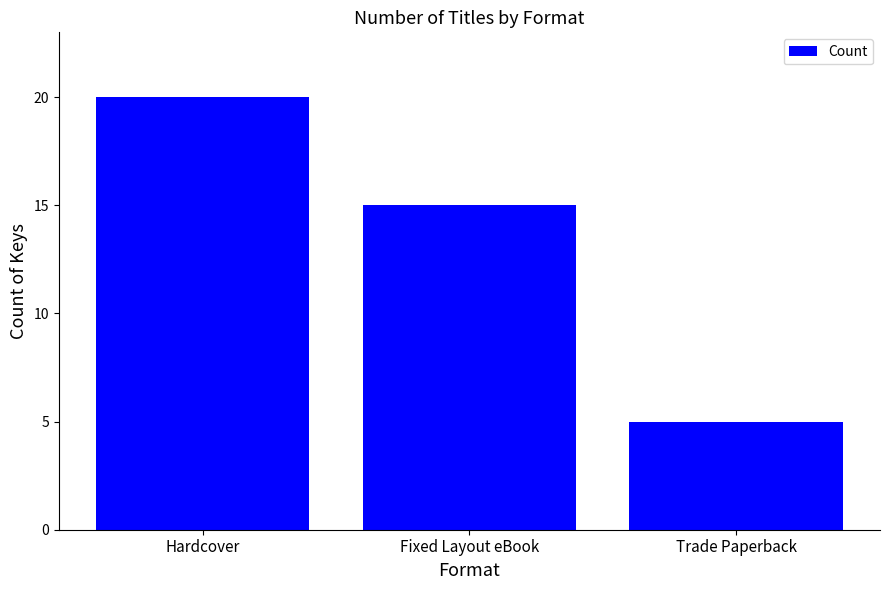

Rank the categories by value from highest to lowest.

Hardcover, Fixed Layout eBook, Trade Paperback